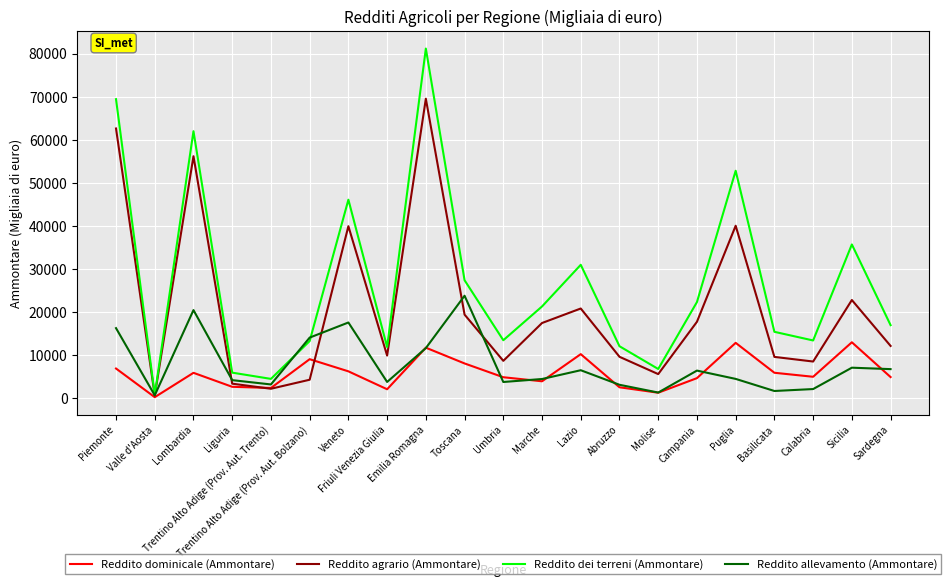

What is the highest value of the Reddito dominicale (Ammontare) series?

12912